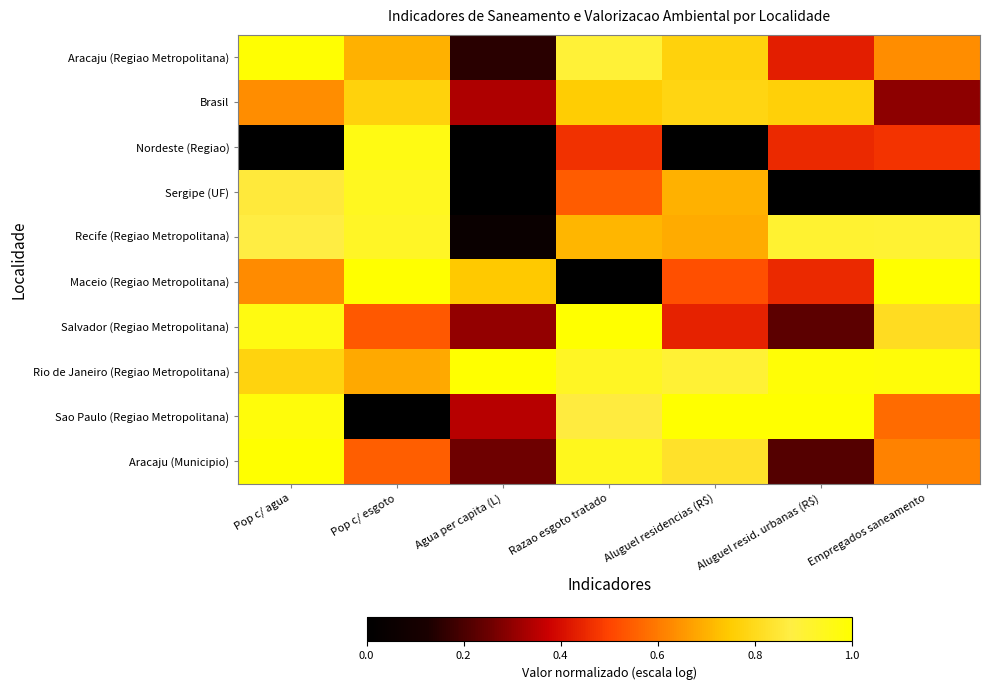

Reading left to right, extract all data points from this chart.

Aracaju (Regiao Metropolitana): Pop c/ agua=1.0	Pop c/ esgoto=0.7	Agua per capita (L)=0.2	Razao esgoto tratado=0.9	Aluguel residencias (R$)=0.8	Aluguel resid. urbanas (R$)=0.4	Empregados saneamento=0.6
Brasil: Pop c/ agua=0.6	Pop c/ esgoto=0.8	Agua per capita (L)=0.3	Razao esgoto tratado=0.8	Aluguel residencias (R$)=0.8	Aluguel resid. urbanas (R$)=0.8	Empregados saneamento=0.3
Nordeste (Regiao): Pop c/ agua=0.0	Pop c/ esgoto=1.0	Agua per capita (L)=0.0	Razao esgoto tratado=0.5	Aluguel residencias (R$)=0.0	Aluguel resid. urbanas (R$)=0.5	Empregados saneamento=0.5
Sergipe (UF): Pop c/ agua=0.9	Pop c/ esgoto=0.9	Agua per capita (L)=0.0	Razao esgoto tratado=0.5	Aluguel residencias (R$)=0.7	Aluguel resid. urbanas (R$)=0.0	Empregados saneamento=0.0
Recife (Regiao Metropolitana): Pop c/ agua=0.9	Pop c/ esgoto=0.9	Agua per capita (L)=0.1	Razao esgoto tratado=0.7	Aluguel residencias (R$)=0.7	Aluguel resid. urbanas (R$)=0.9	Empregados saneamento=0.9
Maceio (Regiao Metropolitana): Pop c/ agua=0.6	Pop c/ esgoto=1.0	Agua per capita (L)=0.7	Razao esgoto tratado=0.0	Aluguel residencias (R$)=0.5	Aluguel resid. urbanas (R$)=0.5	Empregados saneamento=1.0
Salvador (Regiao Metropolitana): Pop c/ agua=1.0	Pop c/ esgoto=0.5	Agua per capita (L)=0.3	Razao esgoto tratado=1.0	Aluguel residencias (R$)=0.4	Aluguel resid. urbanas (R$)=0.2	Empregados saneamento=0.8
Rio de Janeiro (Regiao Metropolitana): Pop c/ agua=0.8	Pop c/ esgoto=0.7	Agua per capita (L)=1.0	Razao esgoto tratado=0.9	Aluguel residencias (R$)=0.9	Aluguel resid. urbanas (R$)=1.0	Empregados saneamento=1.0
Sao Paulo (Regiao Metropolitana): Pop c/ agua=1.0	Pop c/ esgoto=0.0	Agua per capita (L)=0.4	Razao esgoto tratado=0.9	Aluguel residencias (R$)=1.0	Aluguel resid. urbanas (R$)=1.0	Empregados saneamento=0.6
Aracaju (Municipio): Pop c/ agua=1.0	Pop c/ esgoto=0.5	Agua per capita (L)=0.3	Razao esgoto tratado=0.9	Aluguel residencias (R$)=0.8	Aluguel resid. urbanas (R$)=0.2	Empregados saneamento=0.6